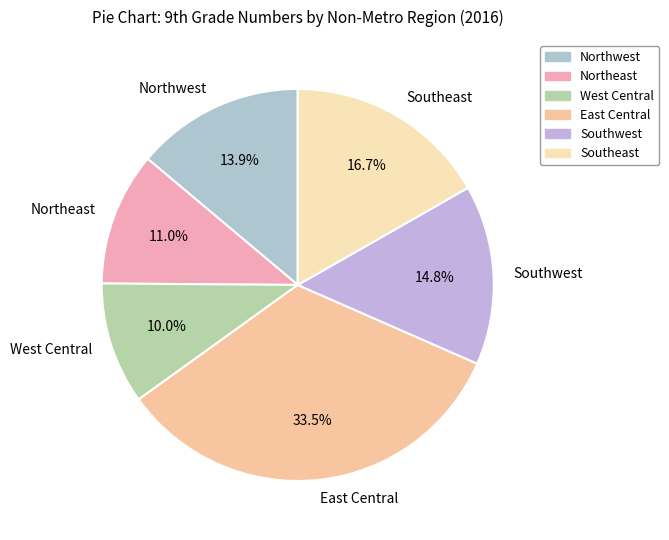

Rank the categories by value from lowest to highest.

West Central, Northeast, Northwest, Southwest, Southeast, East Central